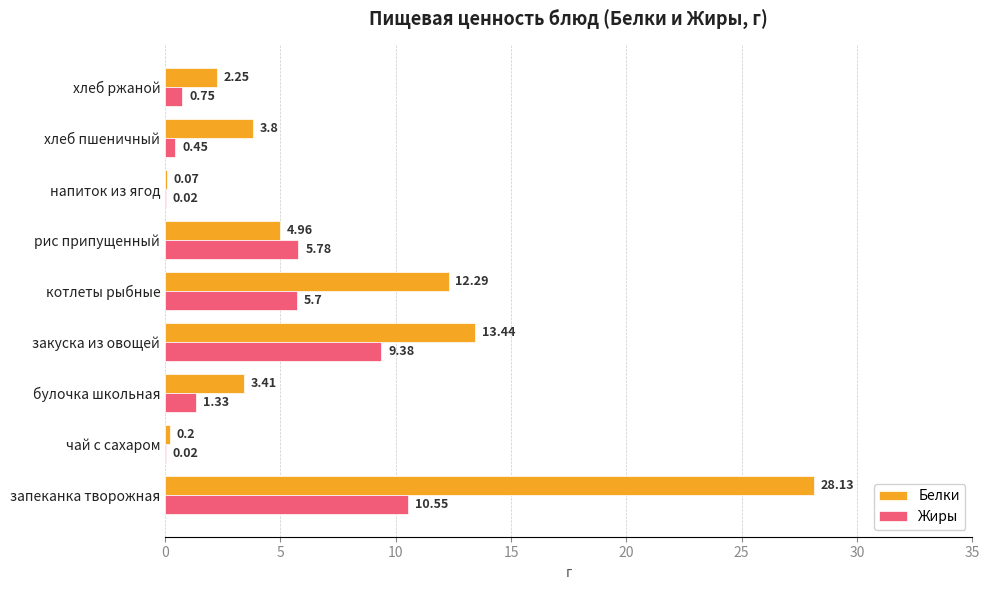

How many data points does each series have?

9